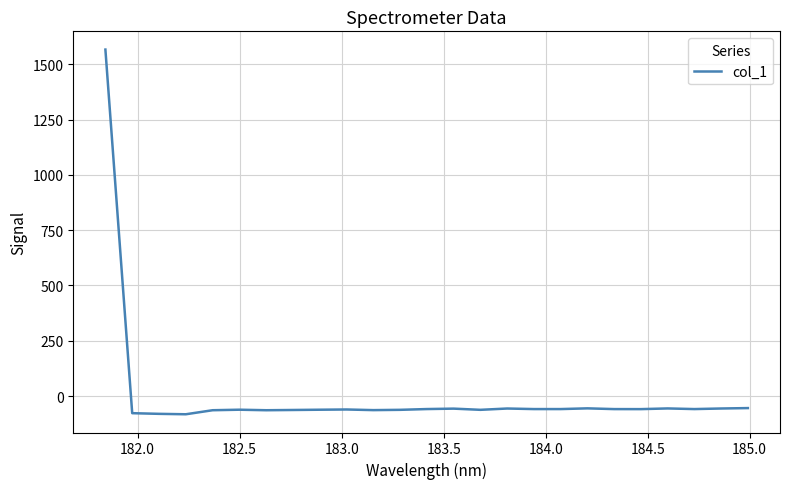

What is the smallest value displayed?

-82.1